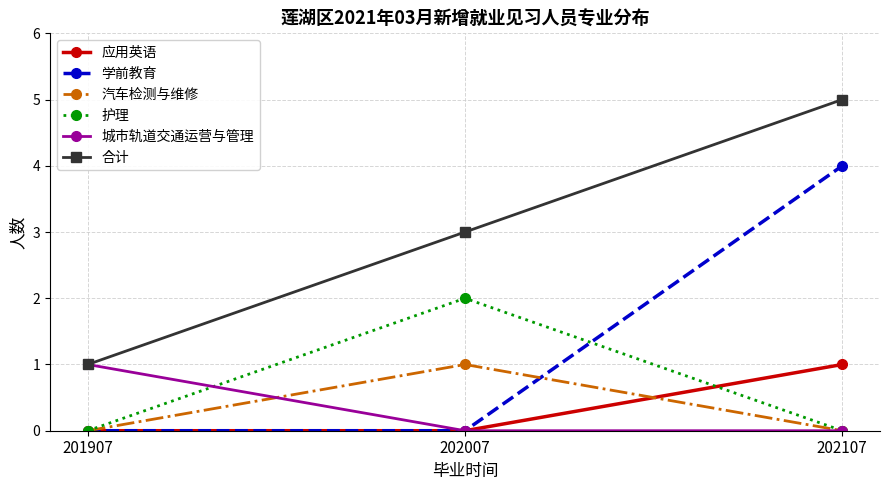

Reading left to right, extract all data points from this chart.

应用英语: 201907=0	202007=0	202107=1
学前教育: 201907=0	202007=0	202107=4
汽车检测与维修: 201907=0	202007=1	202107=0
护理: 201907=0	202007=2	202107=0
城市轨道交通运营与管理: 201907=1	202007=0	202107=0
合计: 201907=1	202007=3	202107=5